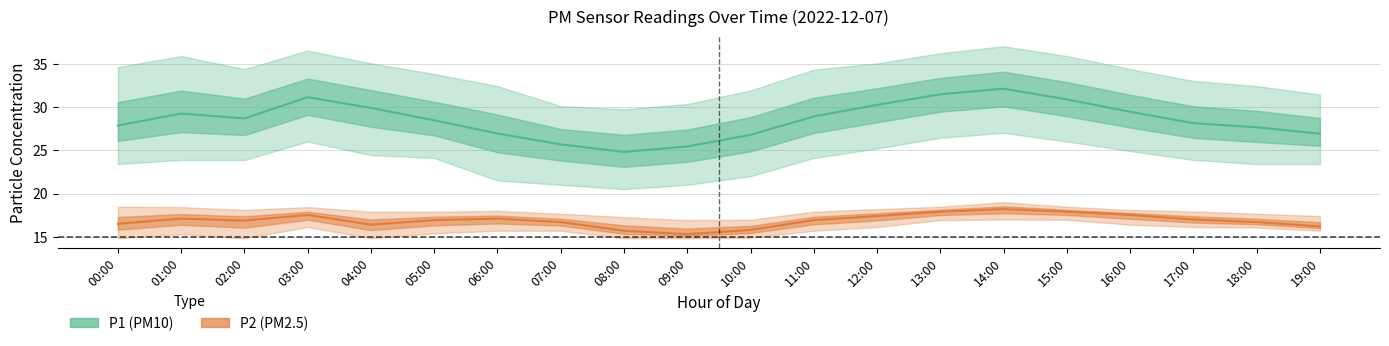

True or false: P1 (PM10) and P2 (PM2.5) cross at least once.

False